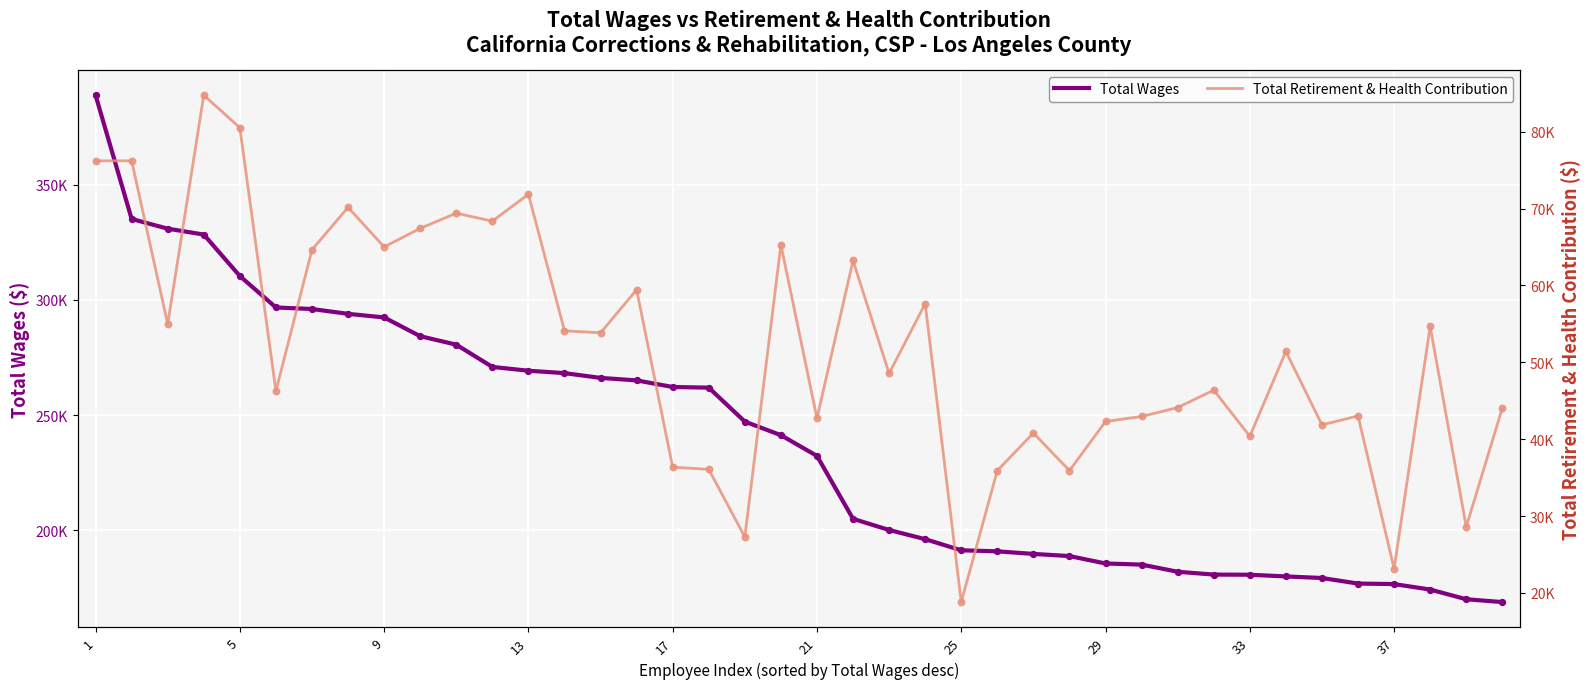

Which series has the largest Y range (max minus min)?

Total Wages